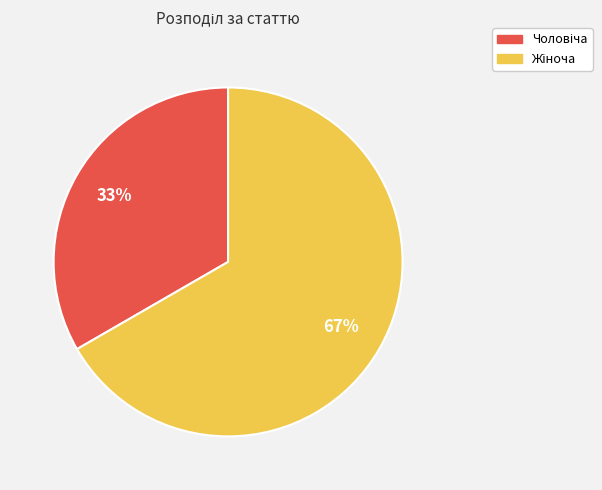

Is there a majority slice in this chart?

Yes